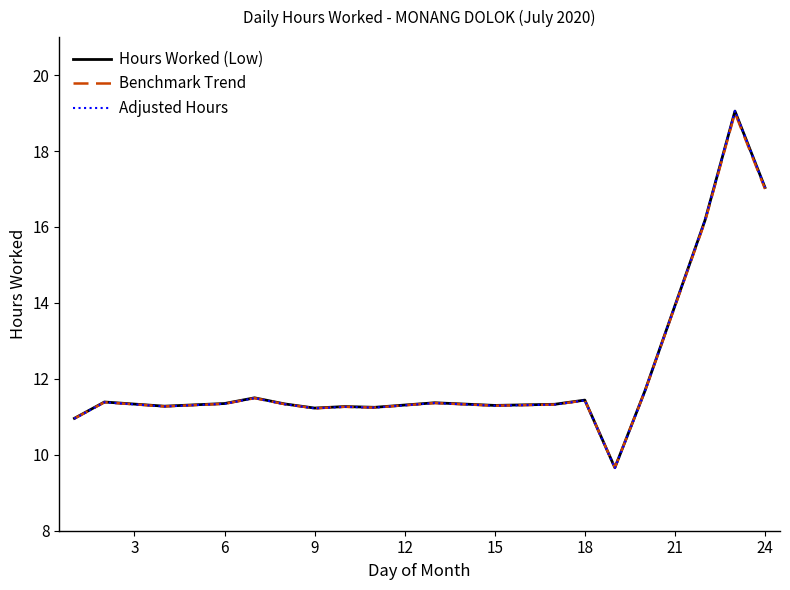

List the series in order of their overall mean, highest first.

Hours Worked (Low), Adjusted Hours, Benchmark Trend